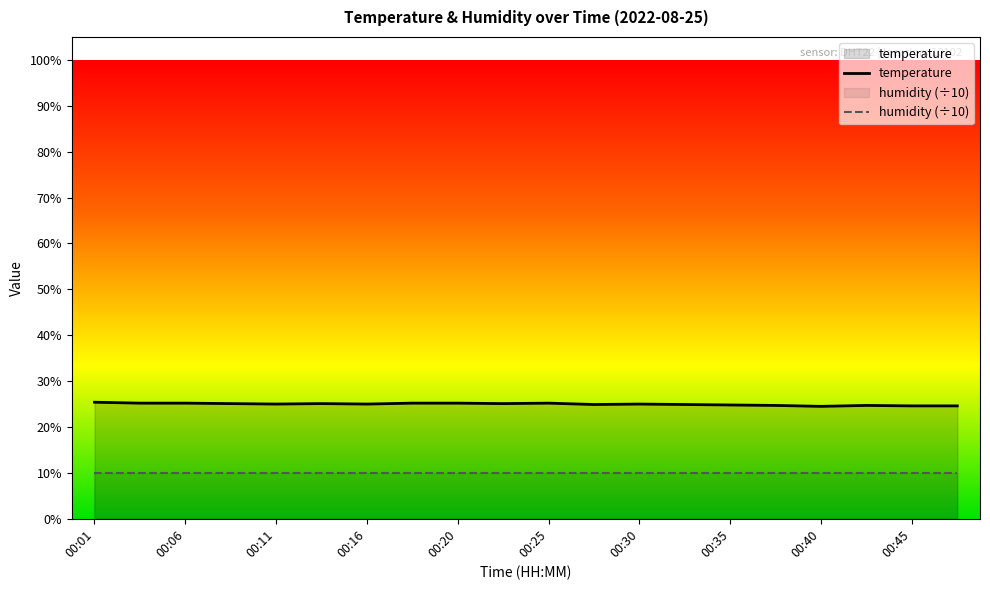

List the labels in order of value, smallest first.

00:40, 00:45, 00:47, 00:38, 00:42, 00:35, 00:28, 00:33, 00:11, 00:16, 00:30, 00:08, 00:13, 00:23, 00:03, 00:06, 00:18, 00:20, 00:25, 00:01